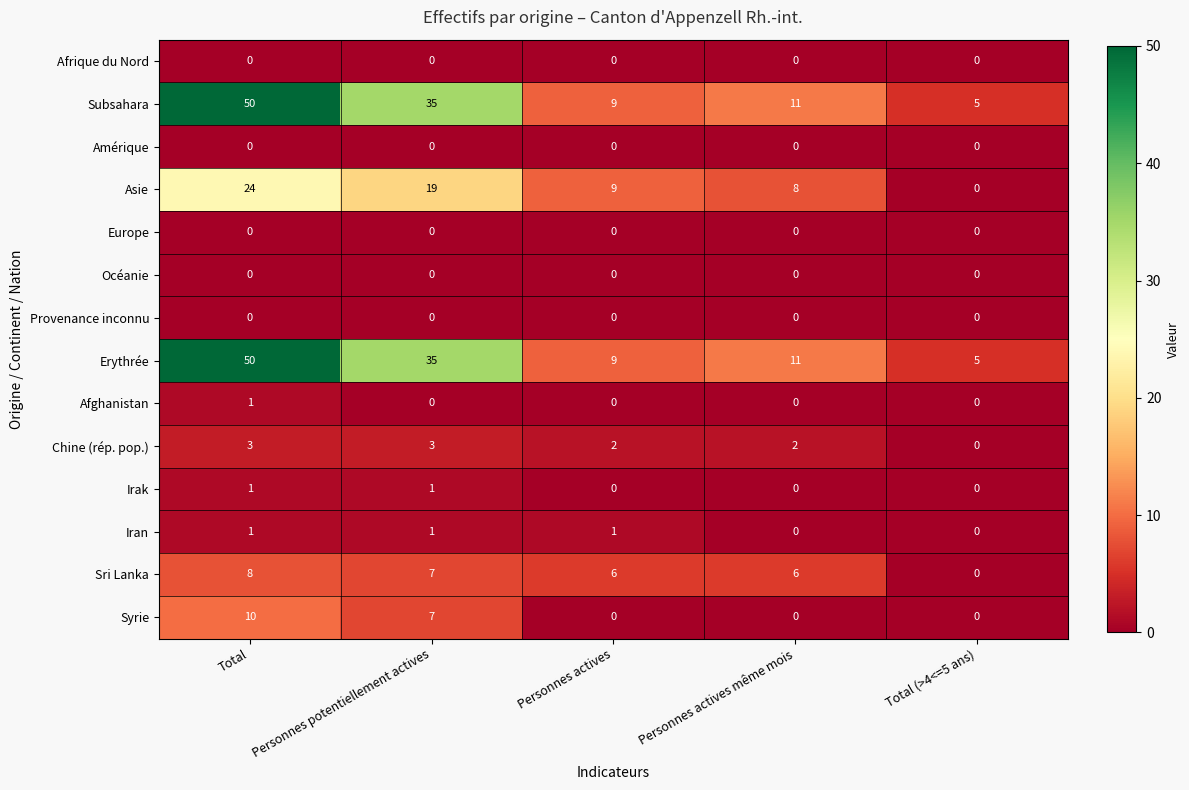

What is the highest value of the Chine (rép. pop.) series?

3